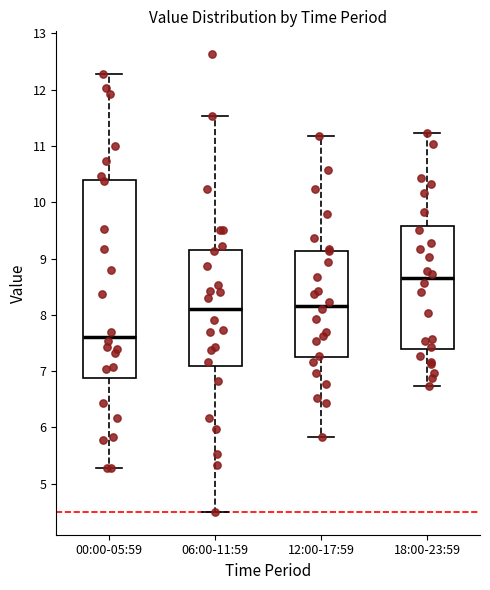

Where is the lower edge of the box for 00:00-05:59 on the y-axis? The values are not printed on the chart, so give them approximately, as read against the axis.

6.9